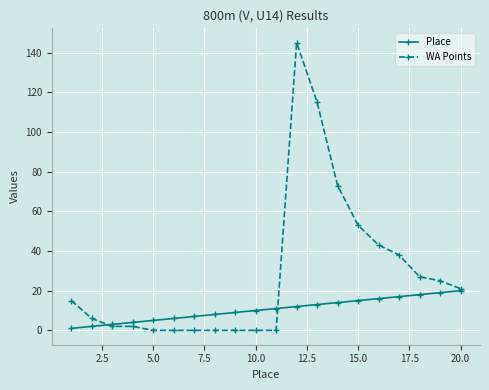

True or false: WA Points has more than 0 points higher than both neighbors.

True